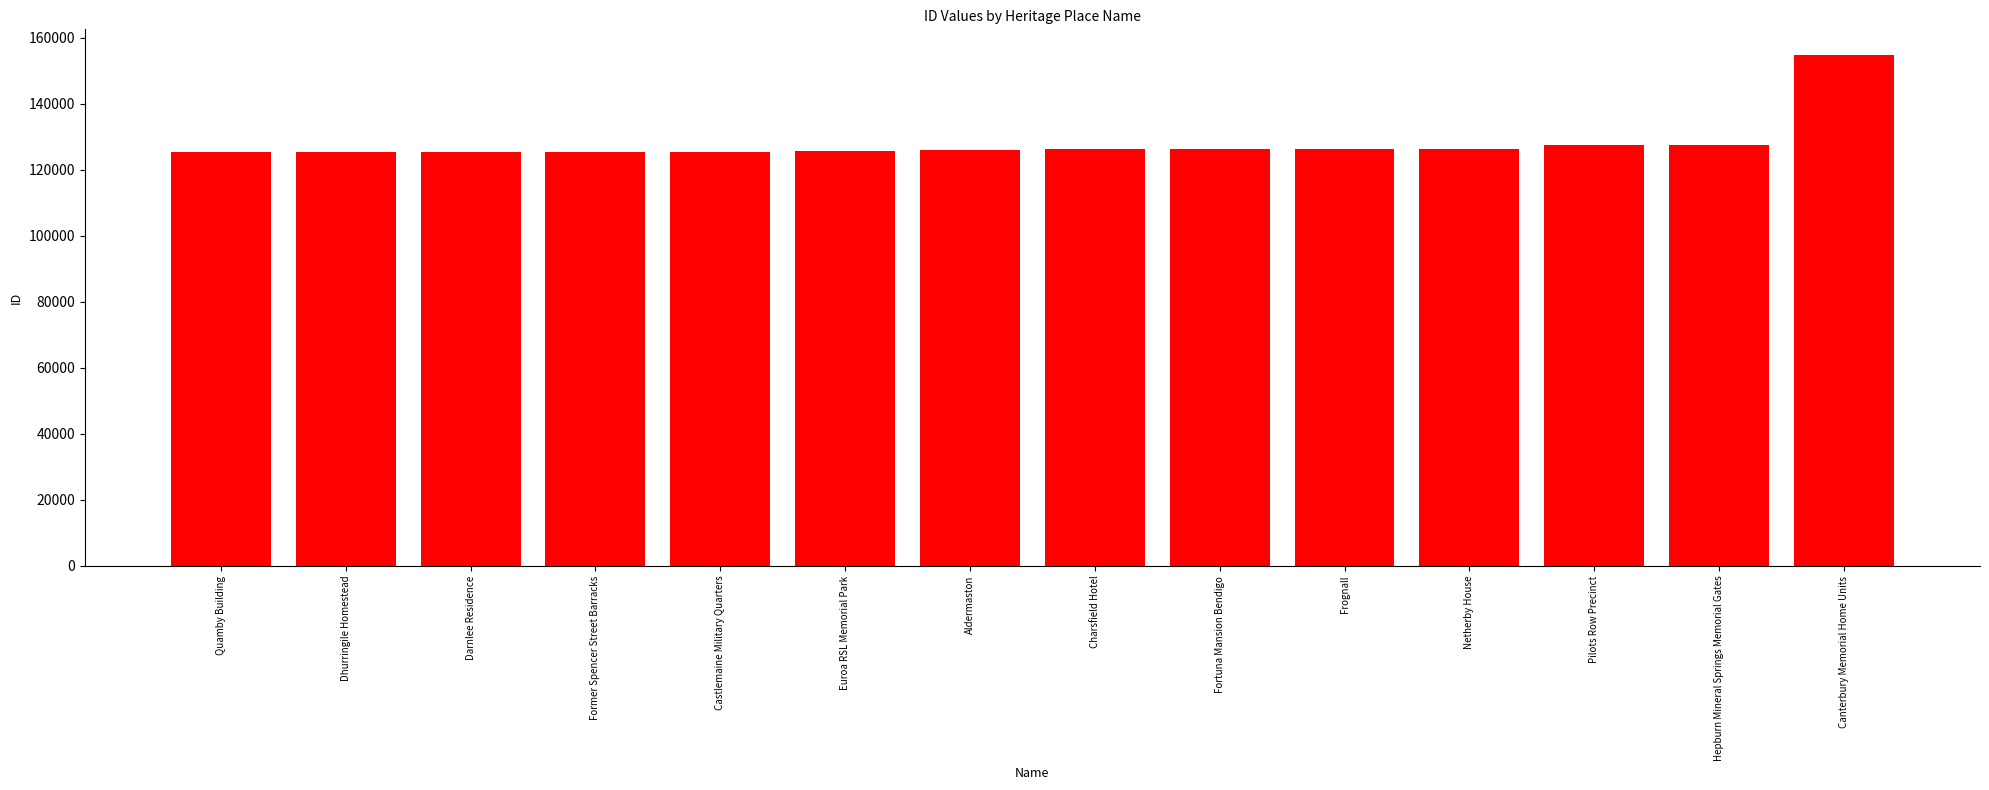

What is the value of the 12th bar from the left?

127473